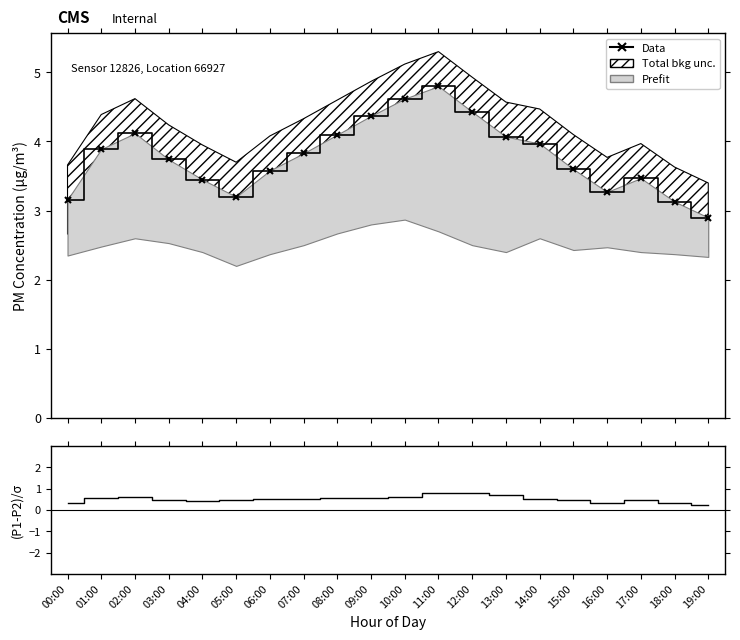

True or false: Data has a value of 3.1 at 18:00.

True